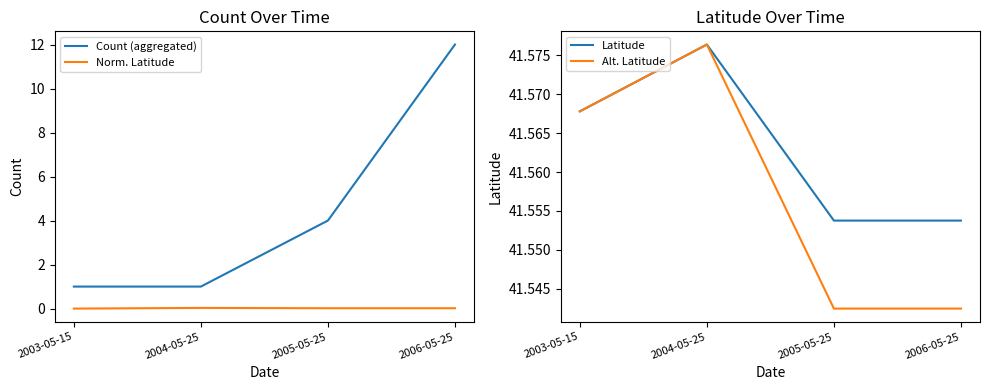

What are all the series names shown in the legend?

Count (aggregated), Norm. Latitude, Latitude, Alt. Latitude